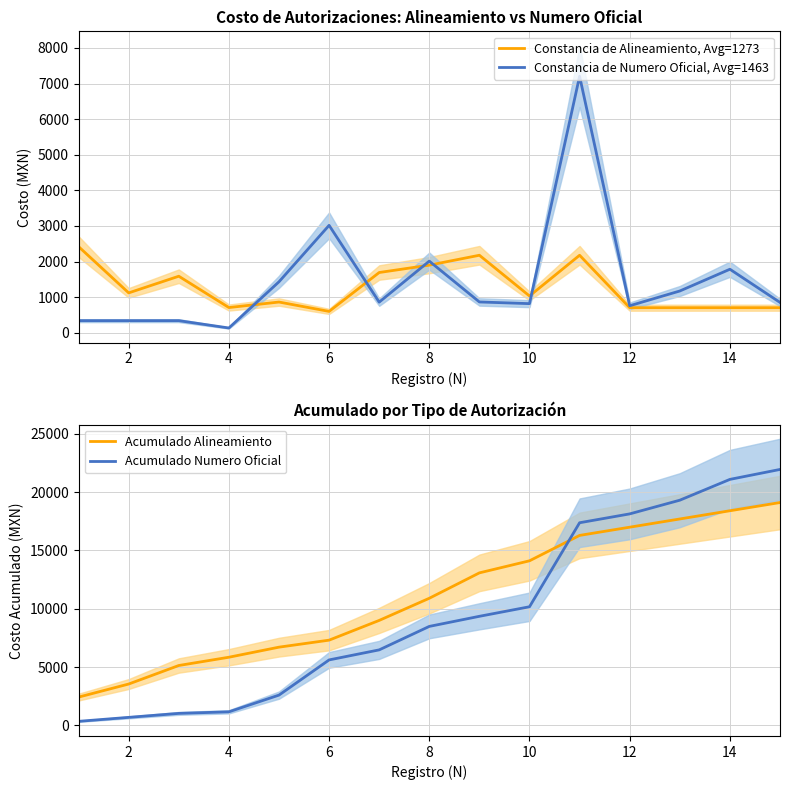

What is the approximate value of Constancia de Numero Oficial, Avg=1463 at 4, to the nearest 50?

150